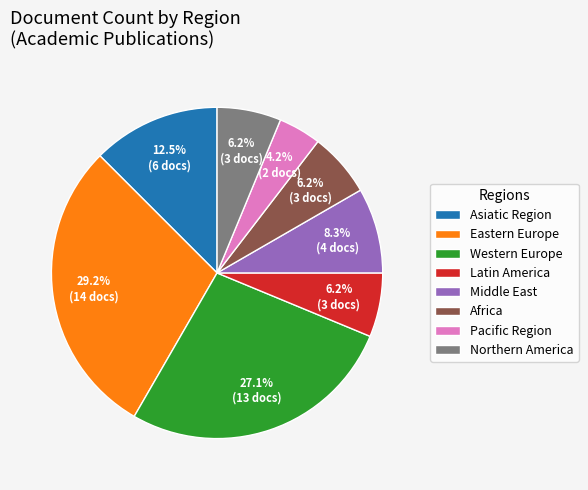

How many slices are in this pie chart?

8